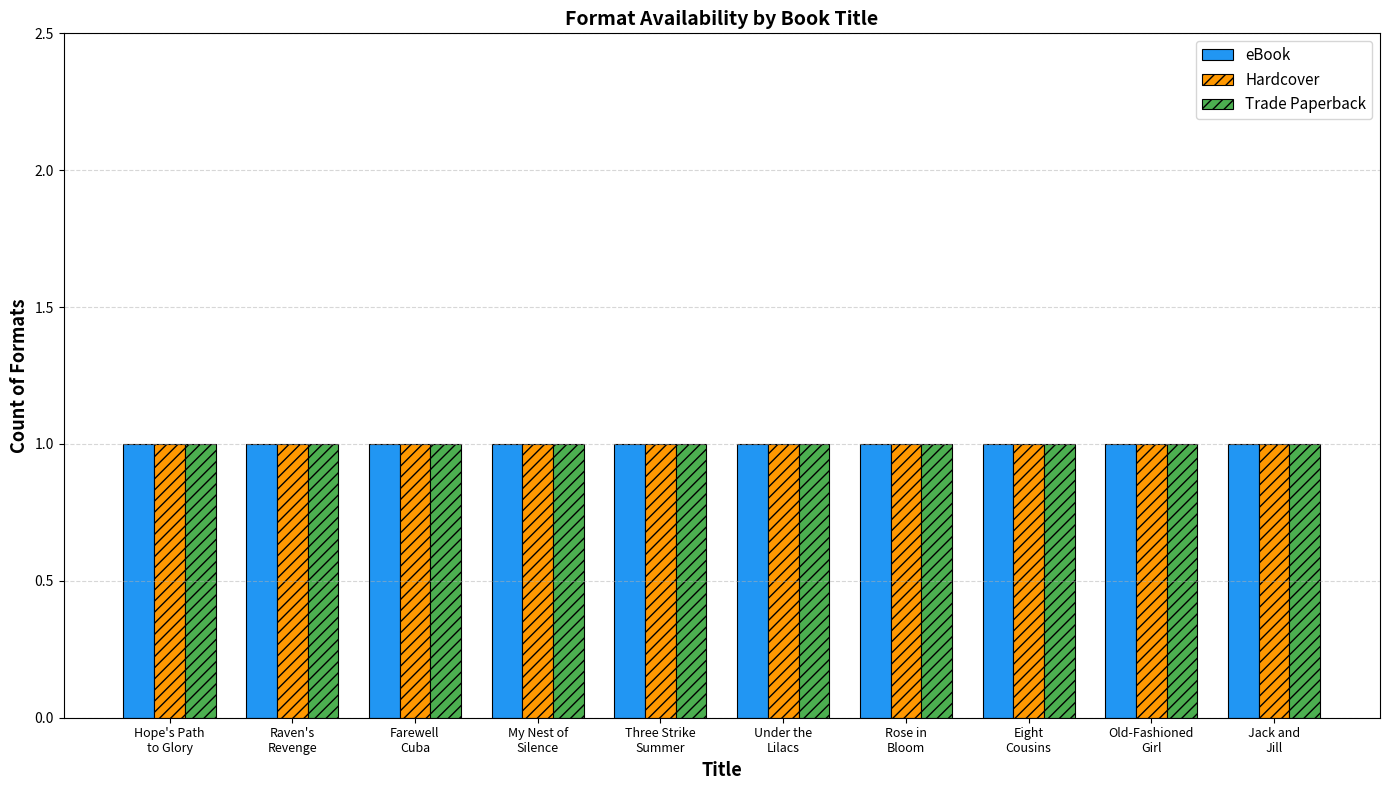

Which category has the lowest value across all series?

My Nest of Silence